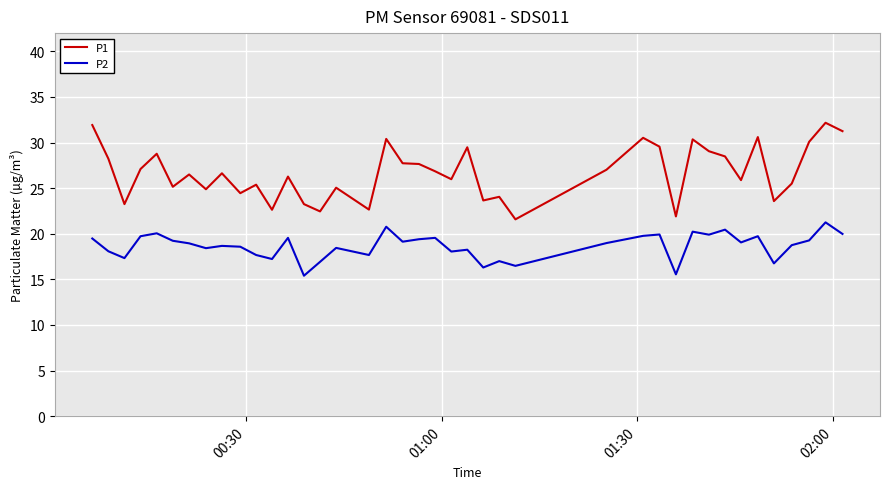

Which series has the largest total across all categories?

P1